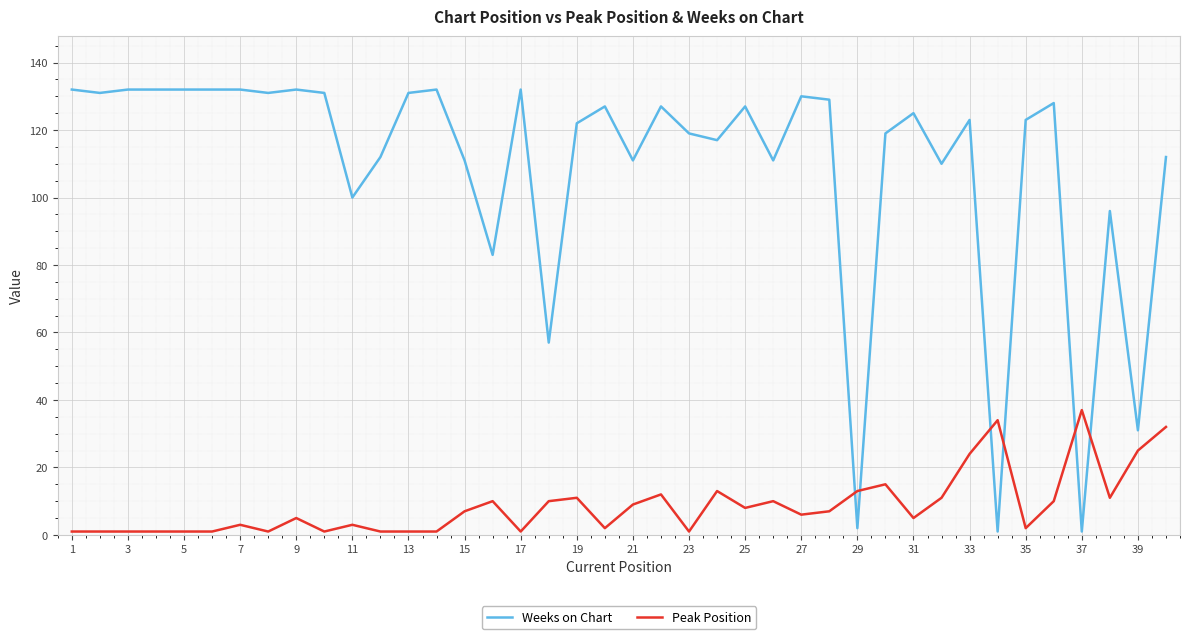

What is the maximum value shown in the chart?

132